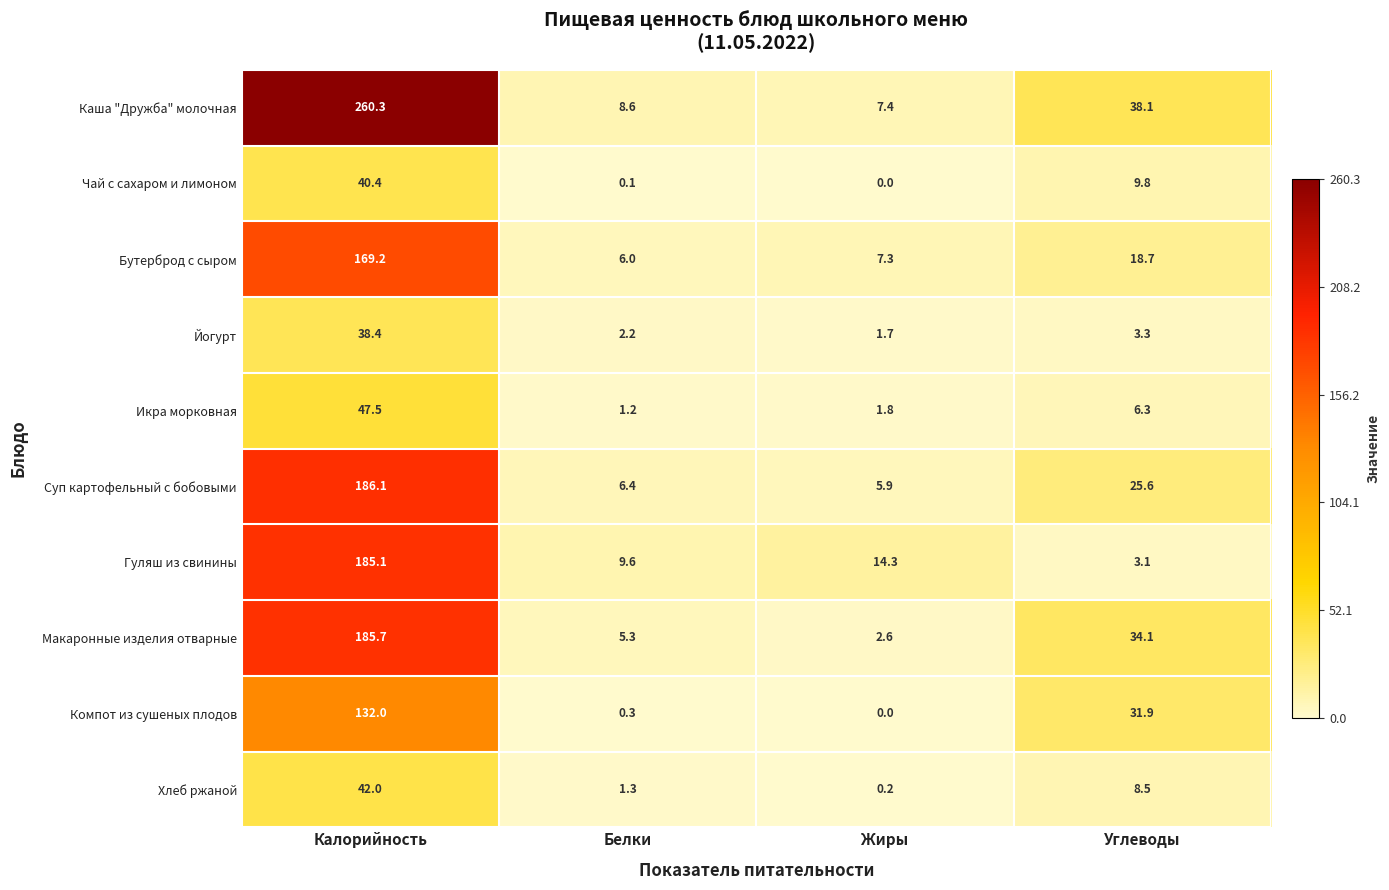

Which series has the largest total across all categories?

Каша "Дружба" молочная